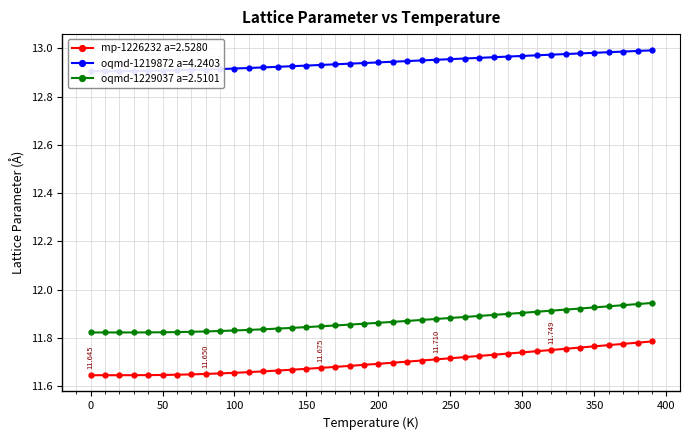

True or false: oqmd-1219872 a=4.2403 has a value of 7.0 at 0.

False